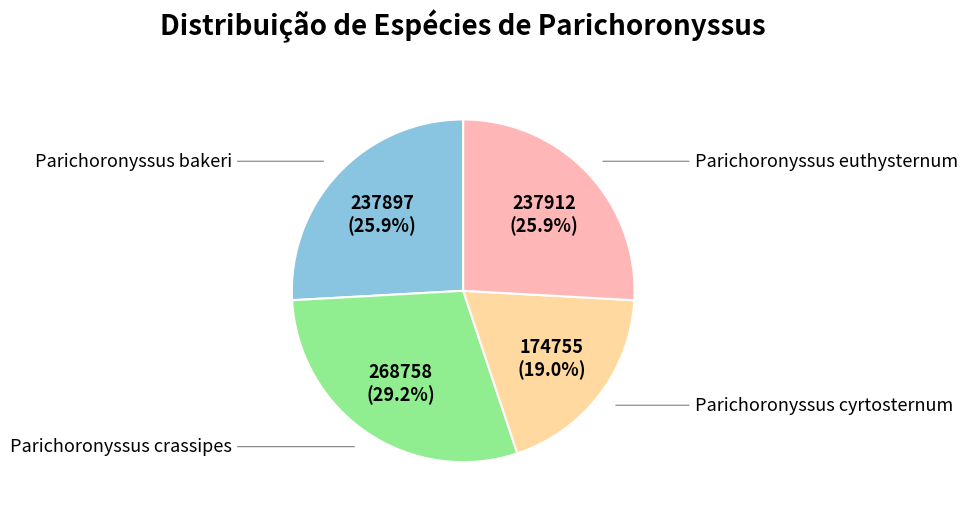

Is there any slice that represents more than half of the pie?

No